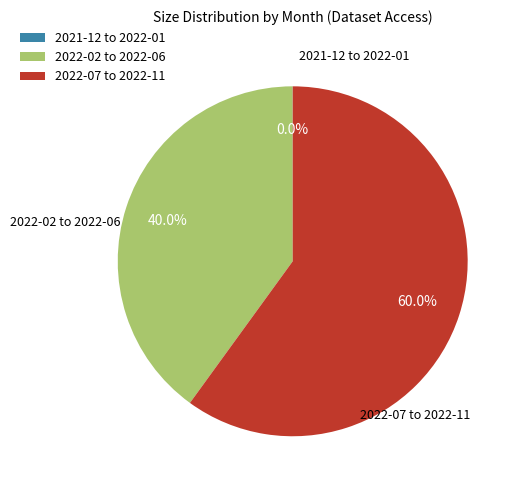

Is there any slice that represents more than half of the pie?

Yes